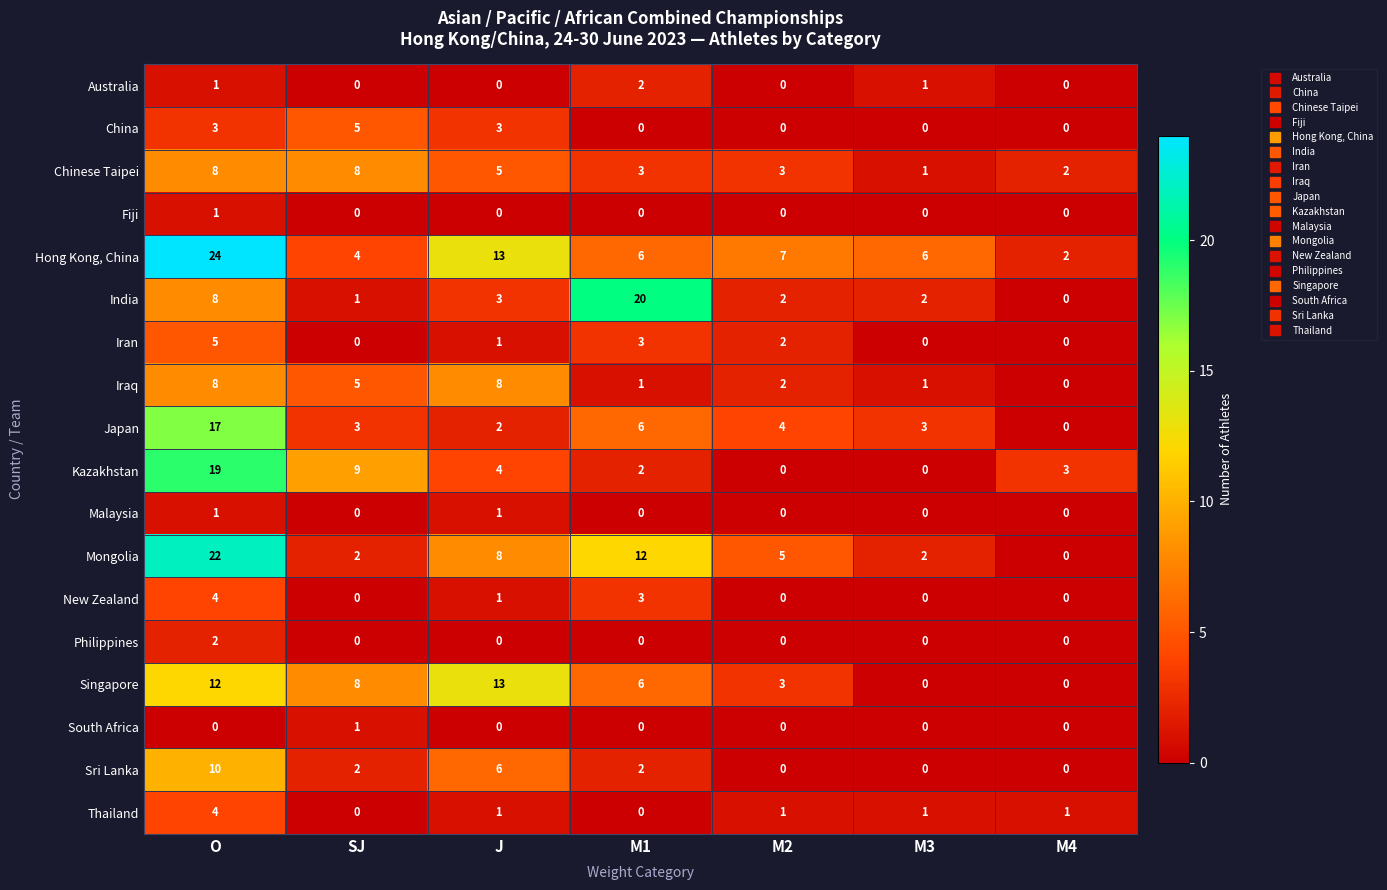

The value of Chinese Taipei at O is 8. True or false?

True